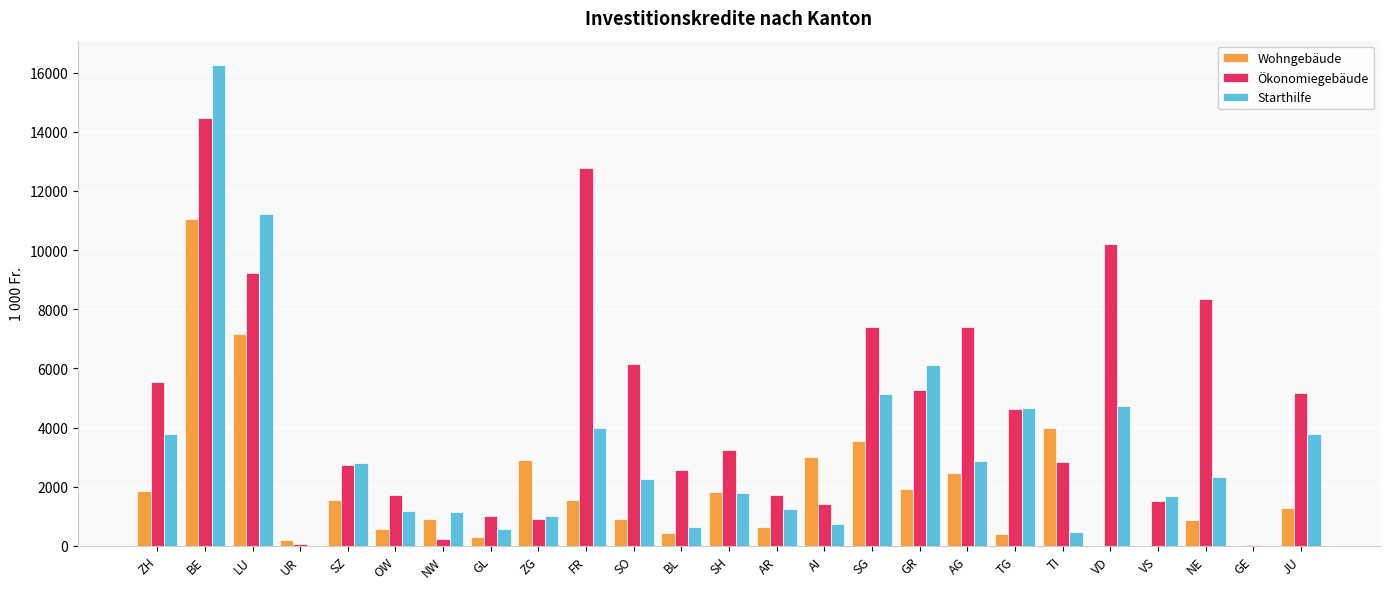

What is the maximum value for Ökonomiegebäude?

14472